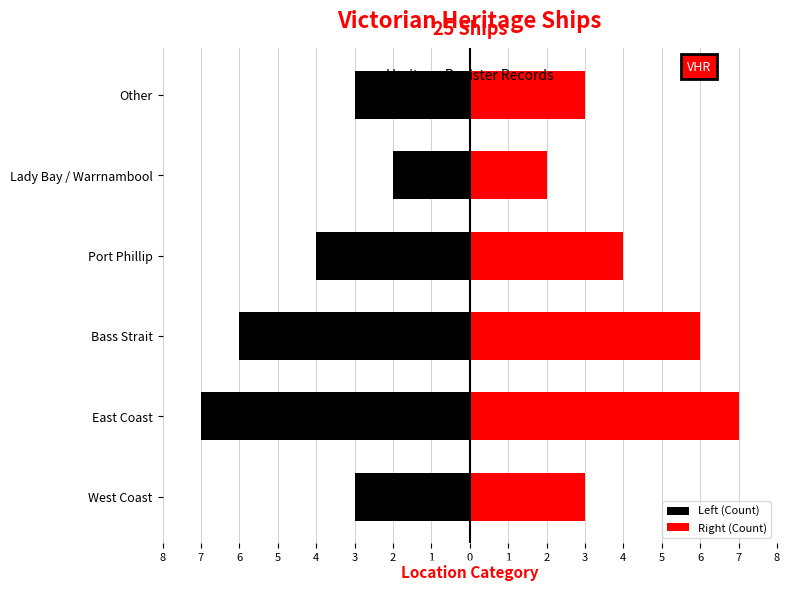

Reading left to right, what are all the values shown in this chart?

Left (Count): -3	-7	-6	-4	-2	-3
Right (Count): 3	7	6	4	2	3